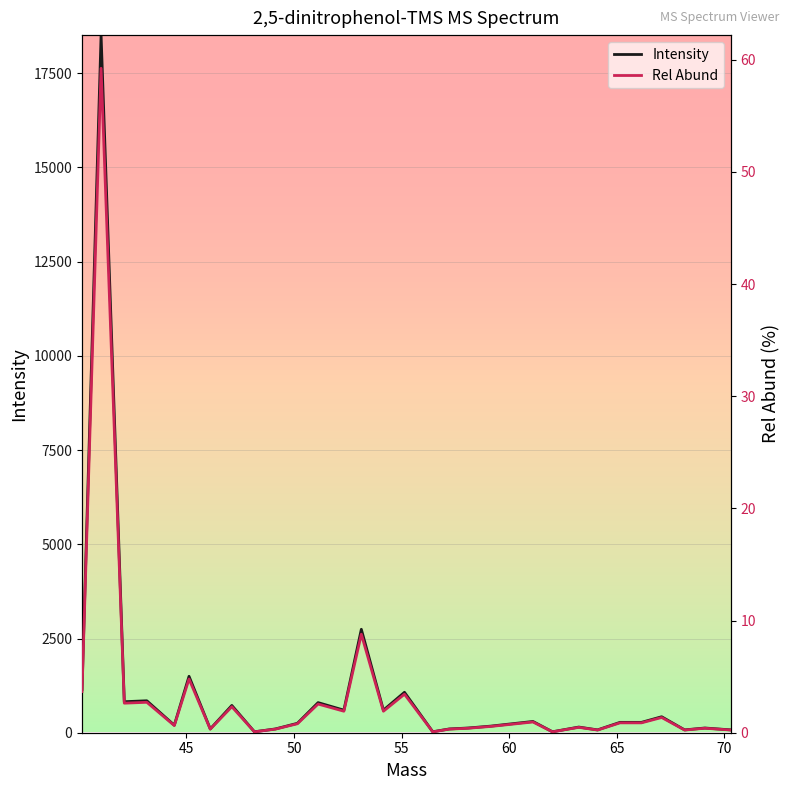

How many lines are shown in the chart?

2